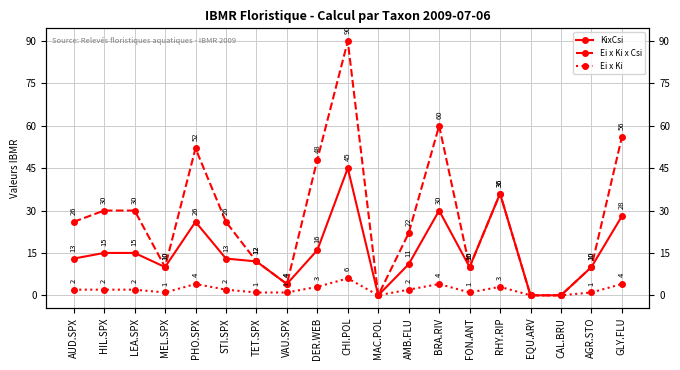

Reading right to left, extract all data points from this chart.

KixCsi: GLY.FLU=28	AGR.STO=10	CAL.BRU=0	EQU.ARV=0	RHY.RIP=36	FON.ANT=10	BRA.RIV=30	AMB.FLU=11	MAC.POL=0	CHI.POL=45	DER.WEB=16	VAU.SPX=4	TET.SPX=12	STI.SPX=13	PHO.SPX=26	MEL.SPX=10	LEA.SPX=15	HIL.SPX=15	AUD.SPX=13
Ei x Ki x Csi: GLY.FLU=56	AGR.STO=10	CAL.BRU=0	EQU.ARV=0	RHY.RIP=36	FON.ANT=10	BRA.RIV=60	AMB.FLU=22	MAC.POL=0	CHI.POL=90	DER.WEB=48	VAU.SPX=4	TET.SPX=12	STI.SPX=26	PHO.SPX=52	MEL.SPX=10	LEA.SPX=30	HIL.SPX=30	AUD.SPX=26
Ei x Ki: GLY.FLU=4	AGR.STO=1	CAL.BRU=0	EQU.ARV=0	RHY.RIP=3	FON.ANT=1	BRA.RIV=4	AMB.FLU=2	MAC.POL=0	CHI.POL=6	DER.WEB=3	VAU.SPX=1	TET.SPX=1	STI.SPX=2	PHO.SPX=4	MEL.SPX=1	LEA.SPX=2	HIL.SPX=2	AUD.SPX=2